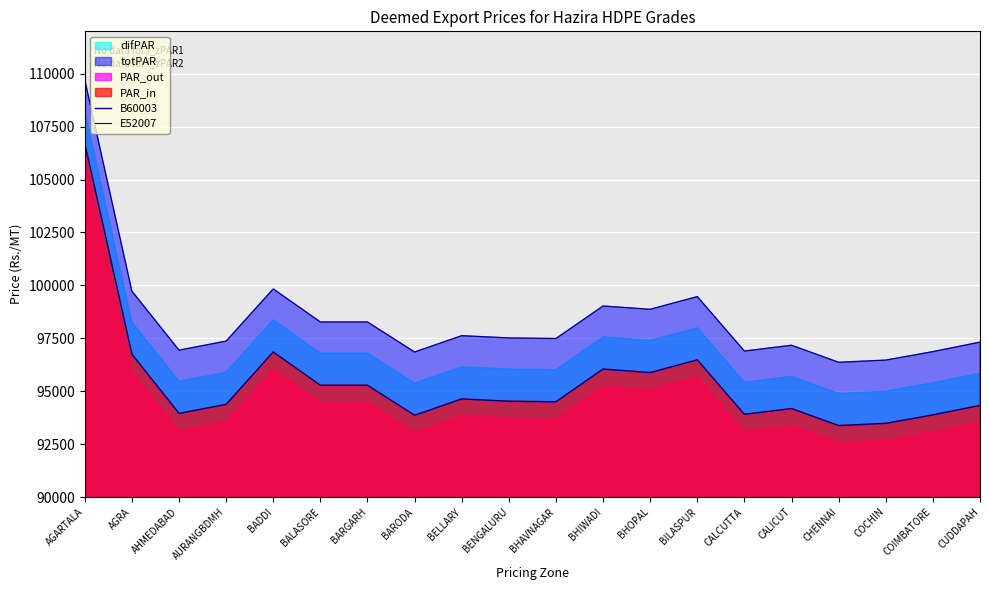

What is the value of the B60003 point at the 6th from the left?

95280